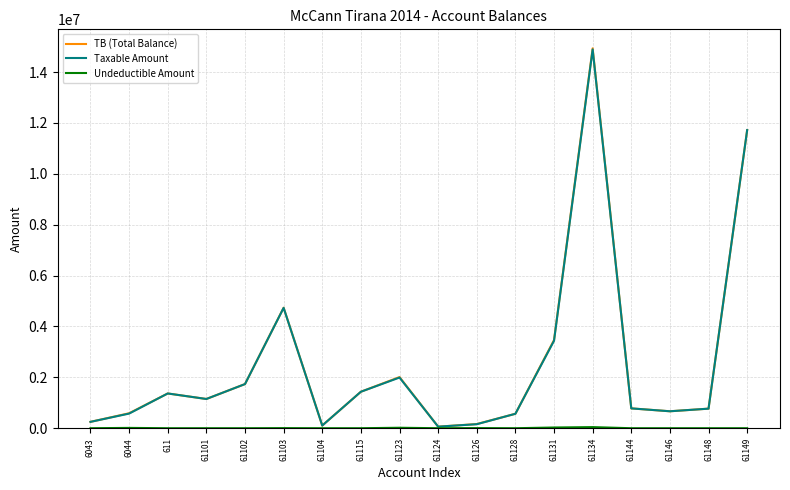

At which label does TB (Total Balance) reach its peak?

61134